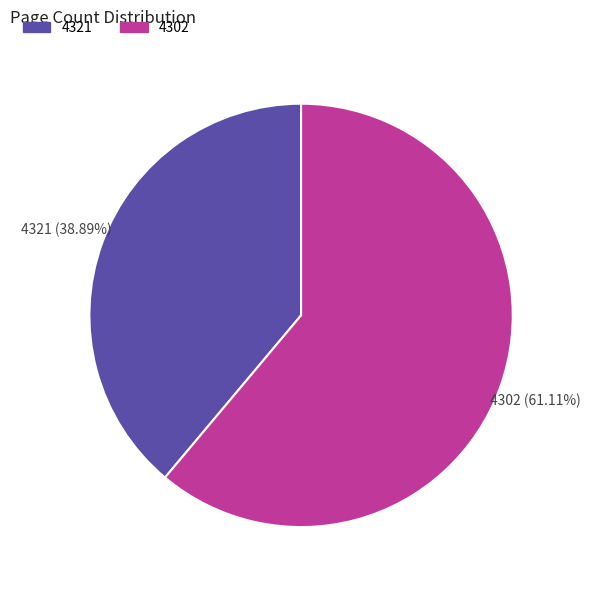

Approximately how many times larger is the value at 4302 compared to 4321?

1.6